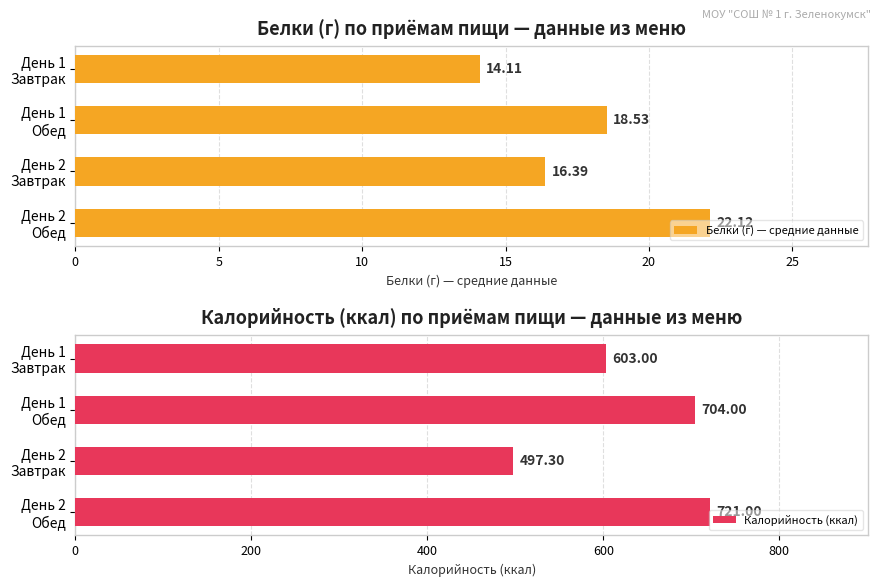

How many values in the Калорийность (ккал) series exceed 704?

1